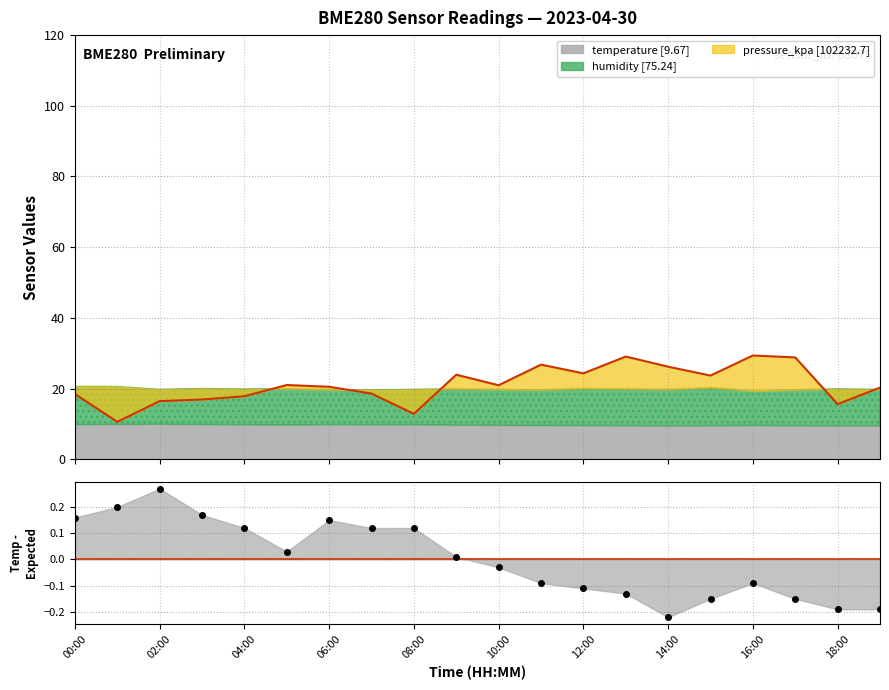

What is the change in value from 12:00 to 14:00?

-0.1